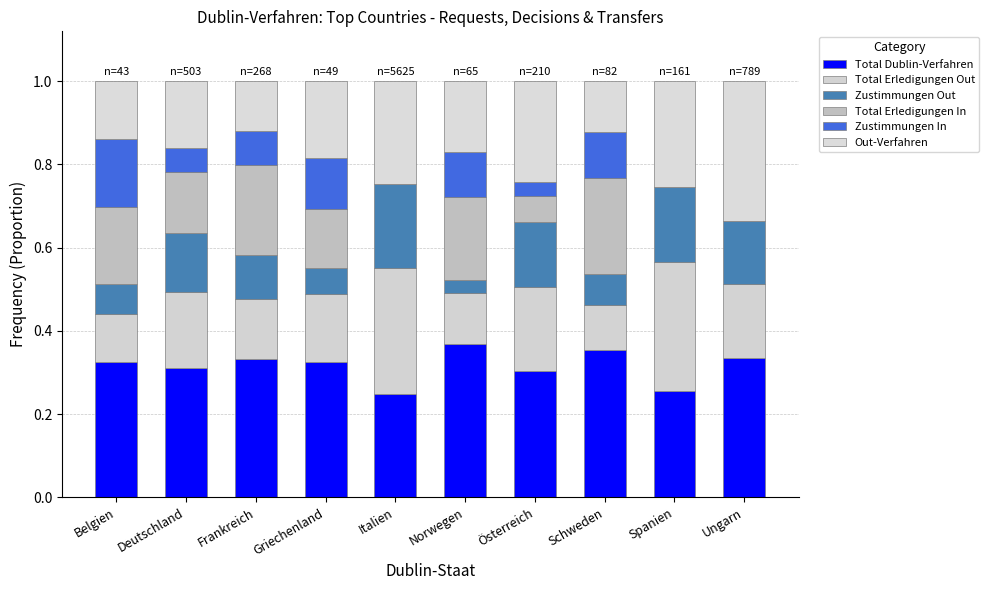

Between Belgien and Spanien, which series saw the biggest shift?

Total Erledigungen Out